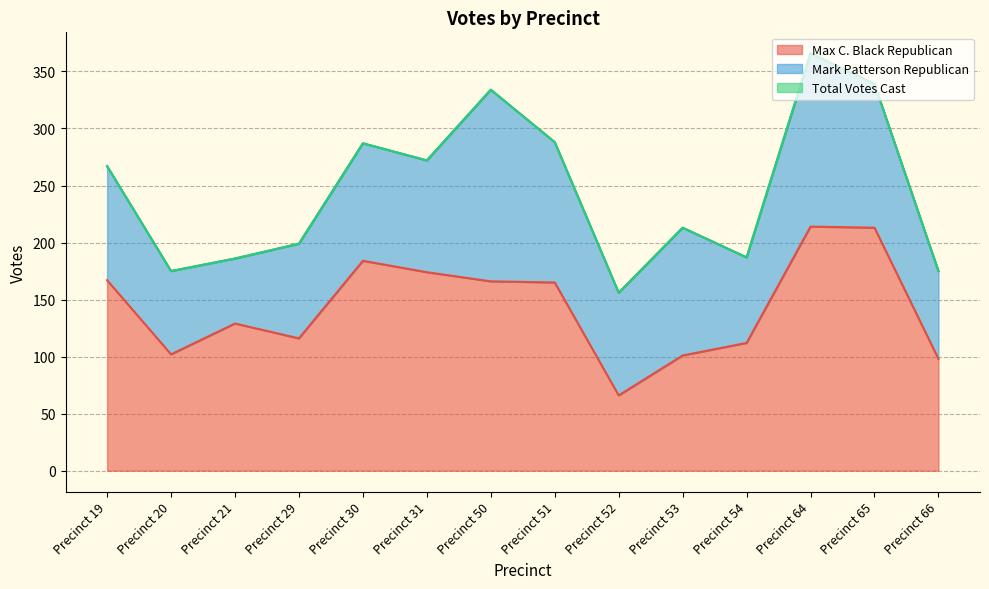

What is the sum of all Total Votes Cast values?

3444